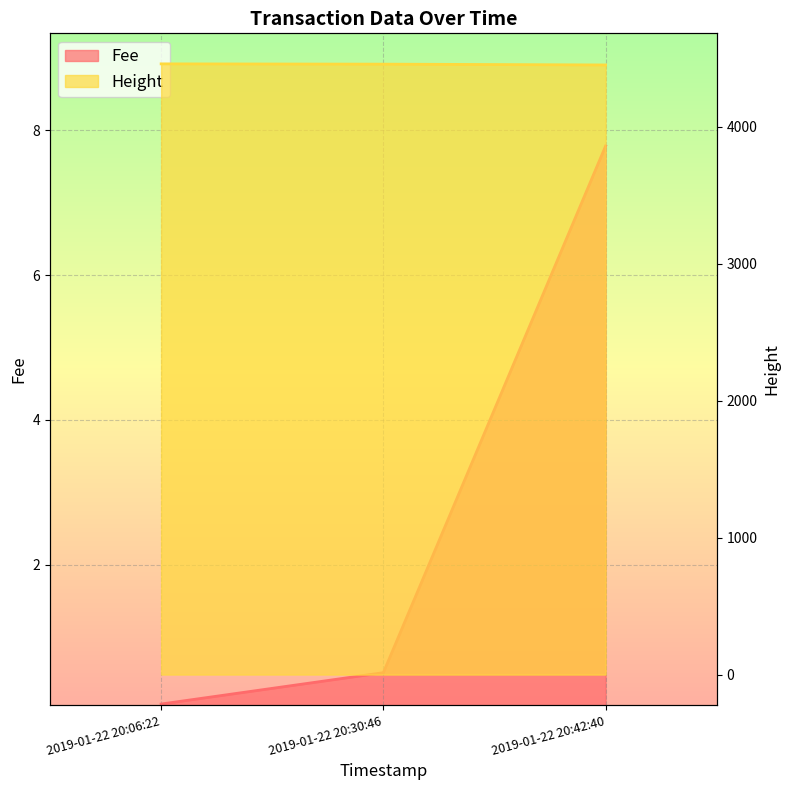

How many values in the Height series exceed 4459?

1